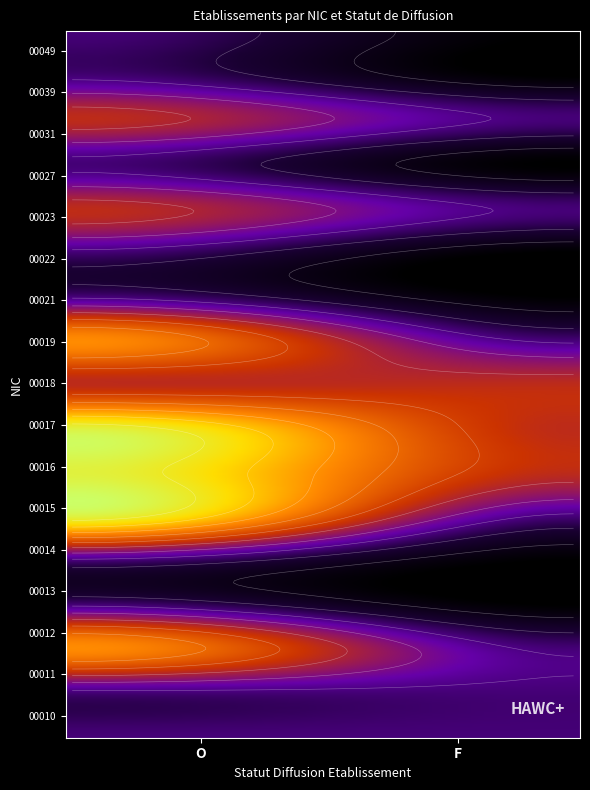

Which series has the largest range (max minus min)?

00015